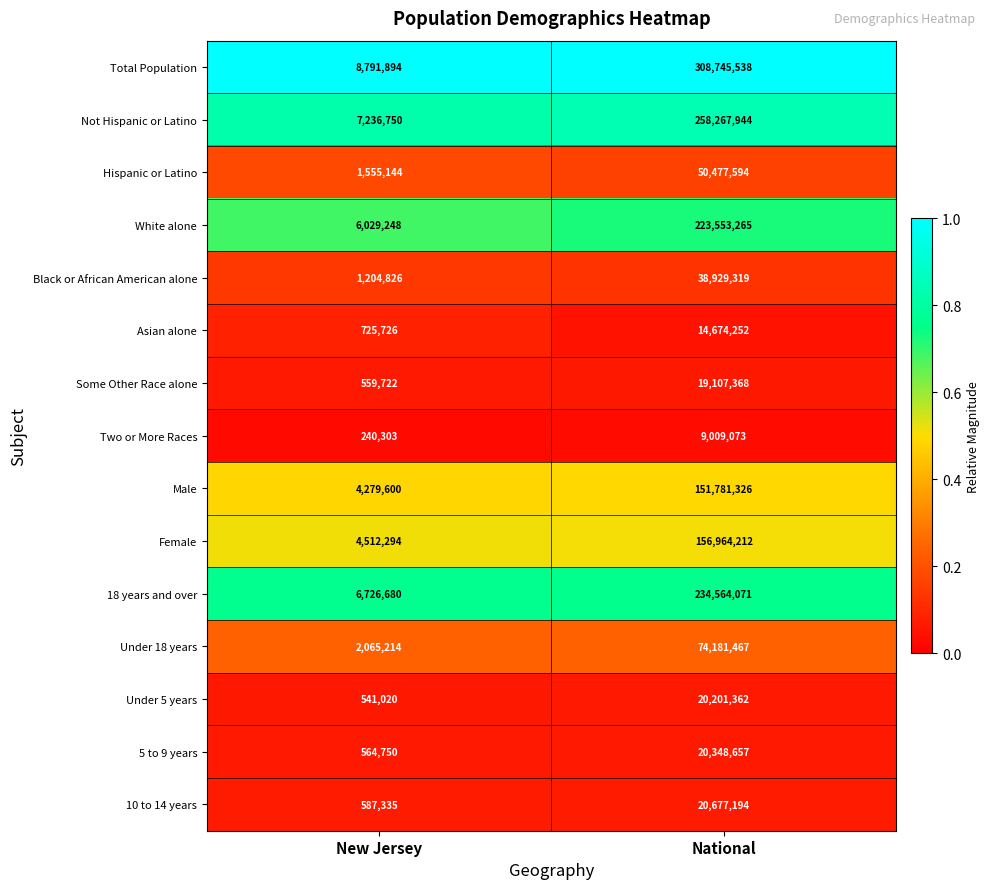

Where is Female nearest to the value 80738253?

New Jersey